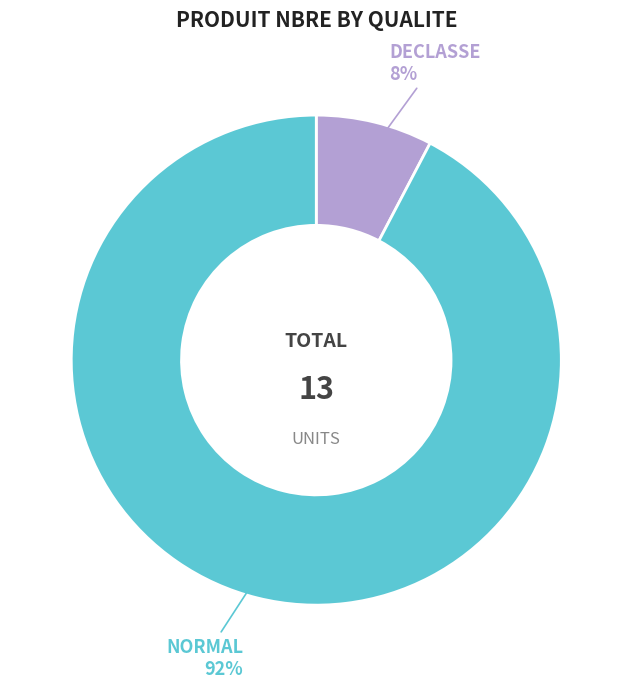

Is there any slice that represents more than half of the pie?

Yes